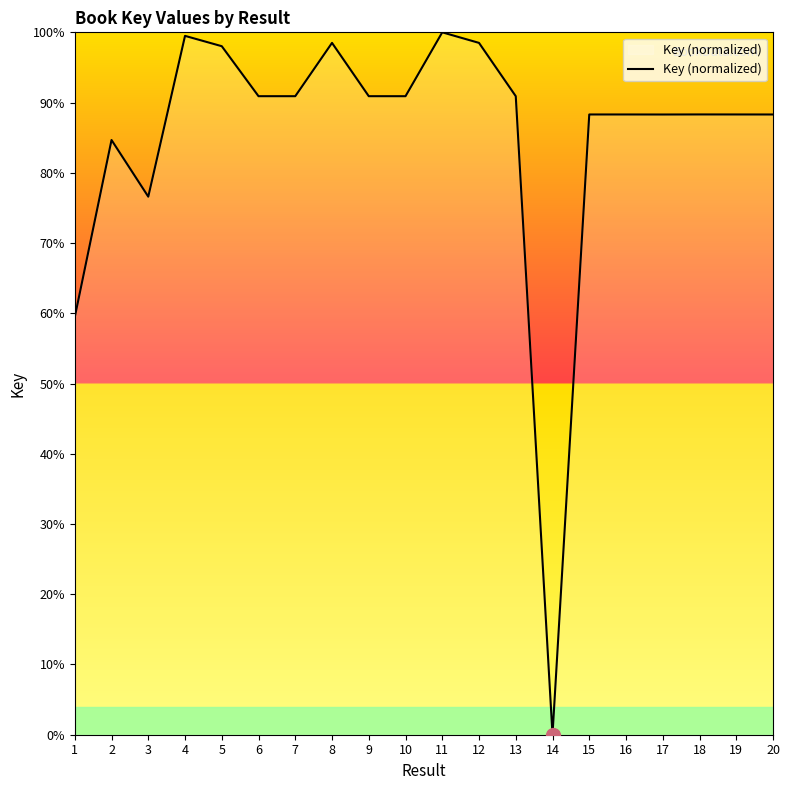

How many series are shown in this chart?

1